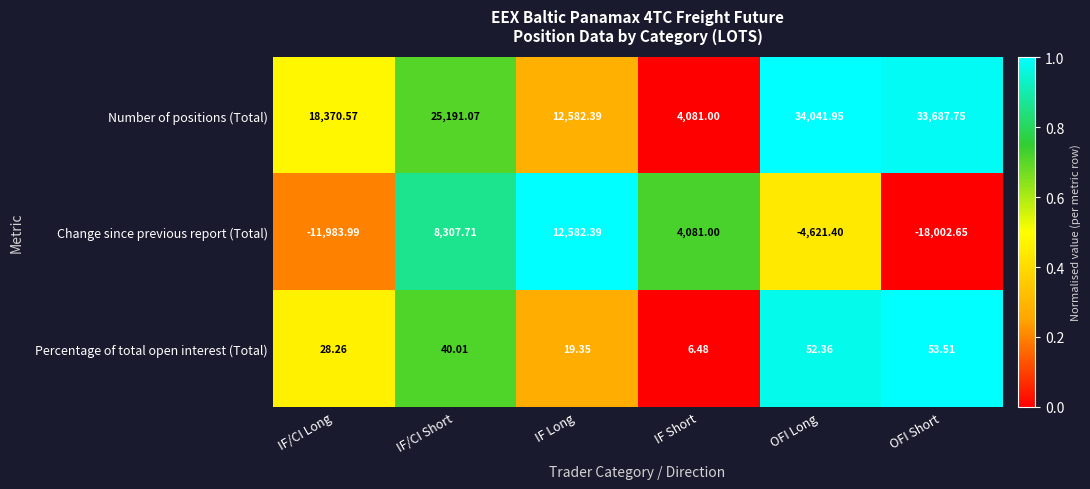

Rank the categories by Change since previous report (Total) value from lowest to highest.

OFI Short, IF/CI Long, OFI Long, IF Short, IF/CI Short, IF Long